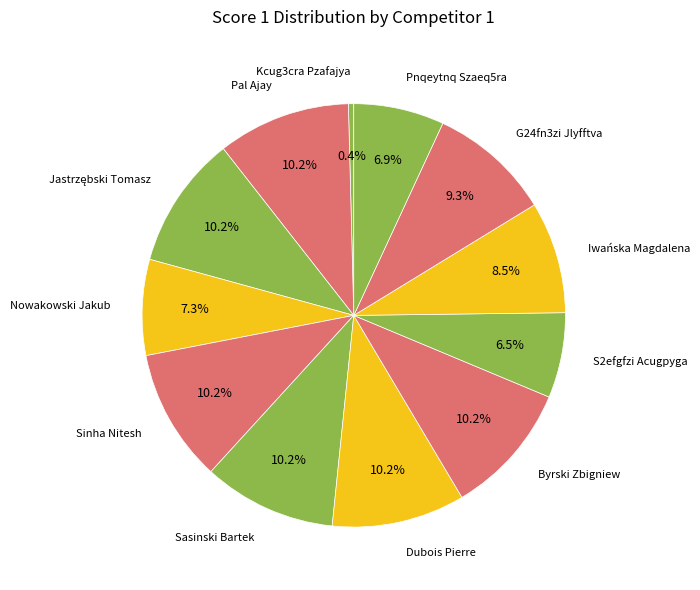

Approximately how many times larger is the value at Dubois Pierre compared to Pnqeytnq Szaeq5ra?

1.5